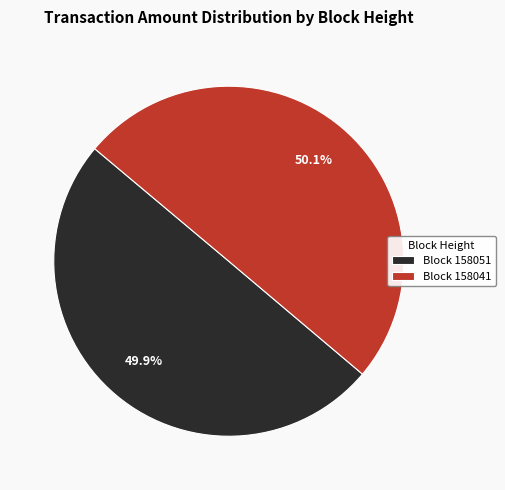

What percentage is NOT represented by Block 158041?

49.9%